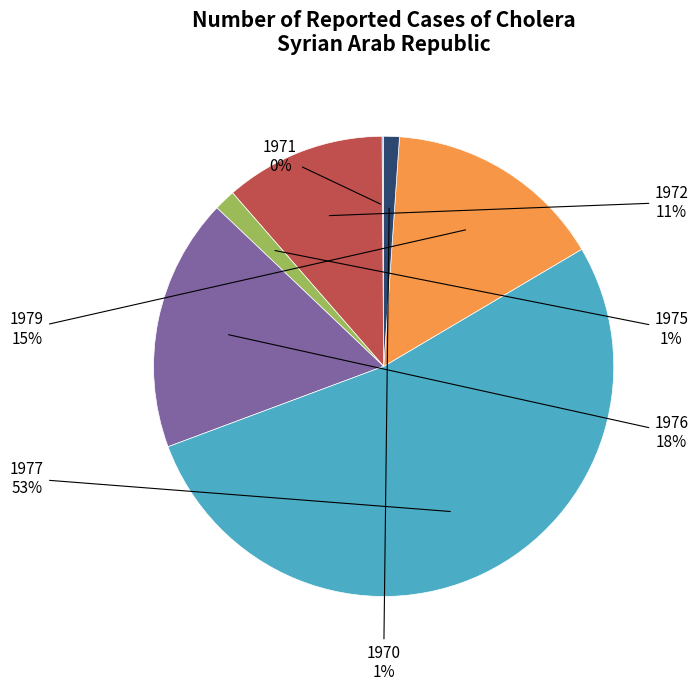

What is the majority slice?

1977